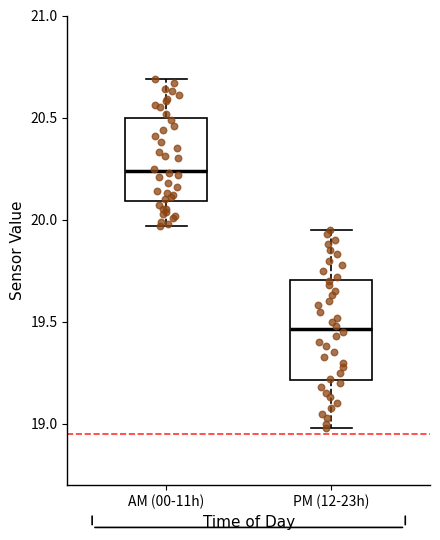

Reading left to right, transcribe this box plot: for each box, give where its median line is, the range the box spans, and where its two whiskers end, as read against the y-axis. The values are not printed on the chart, so give them approximately, as read against the axis.

AM (00-11h): median 20.25, box 20.10 to 20.50, whiskers 19.95 to 20.70
PM (12-23h): median 19.45, box 19.20 to 19.70, whiskers 19.00 to 19.95